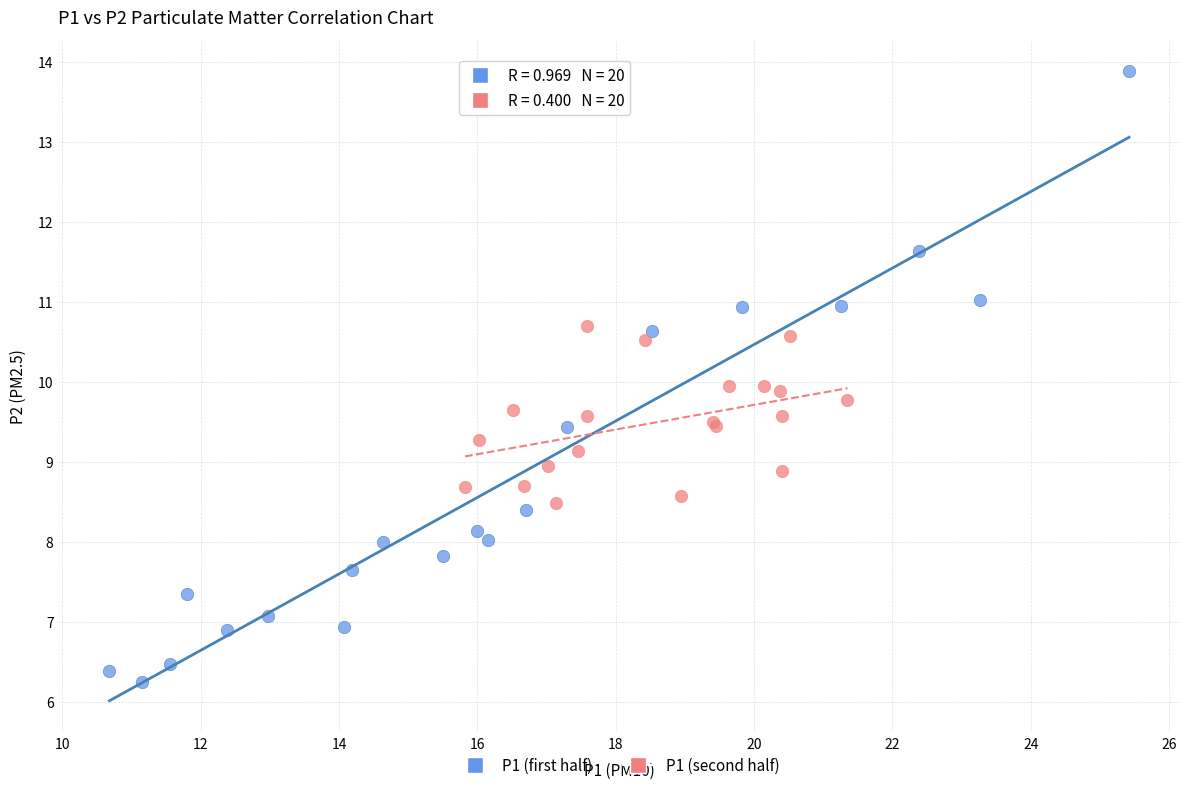

Which series has the widest spread of Y values?

P1 (first half)